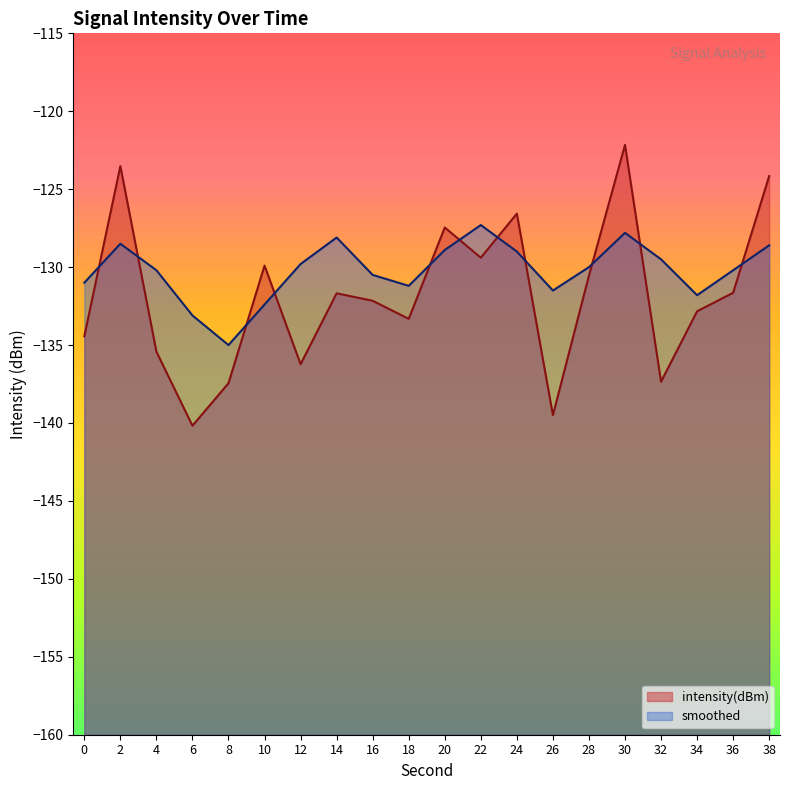

How many values in the smoothed series exceed -130?

9